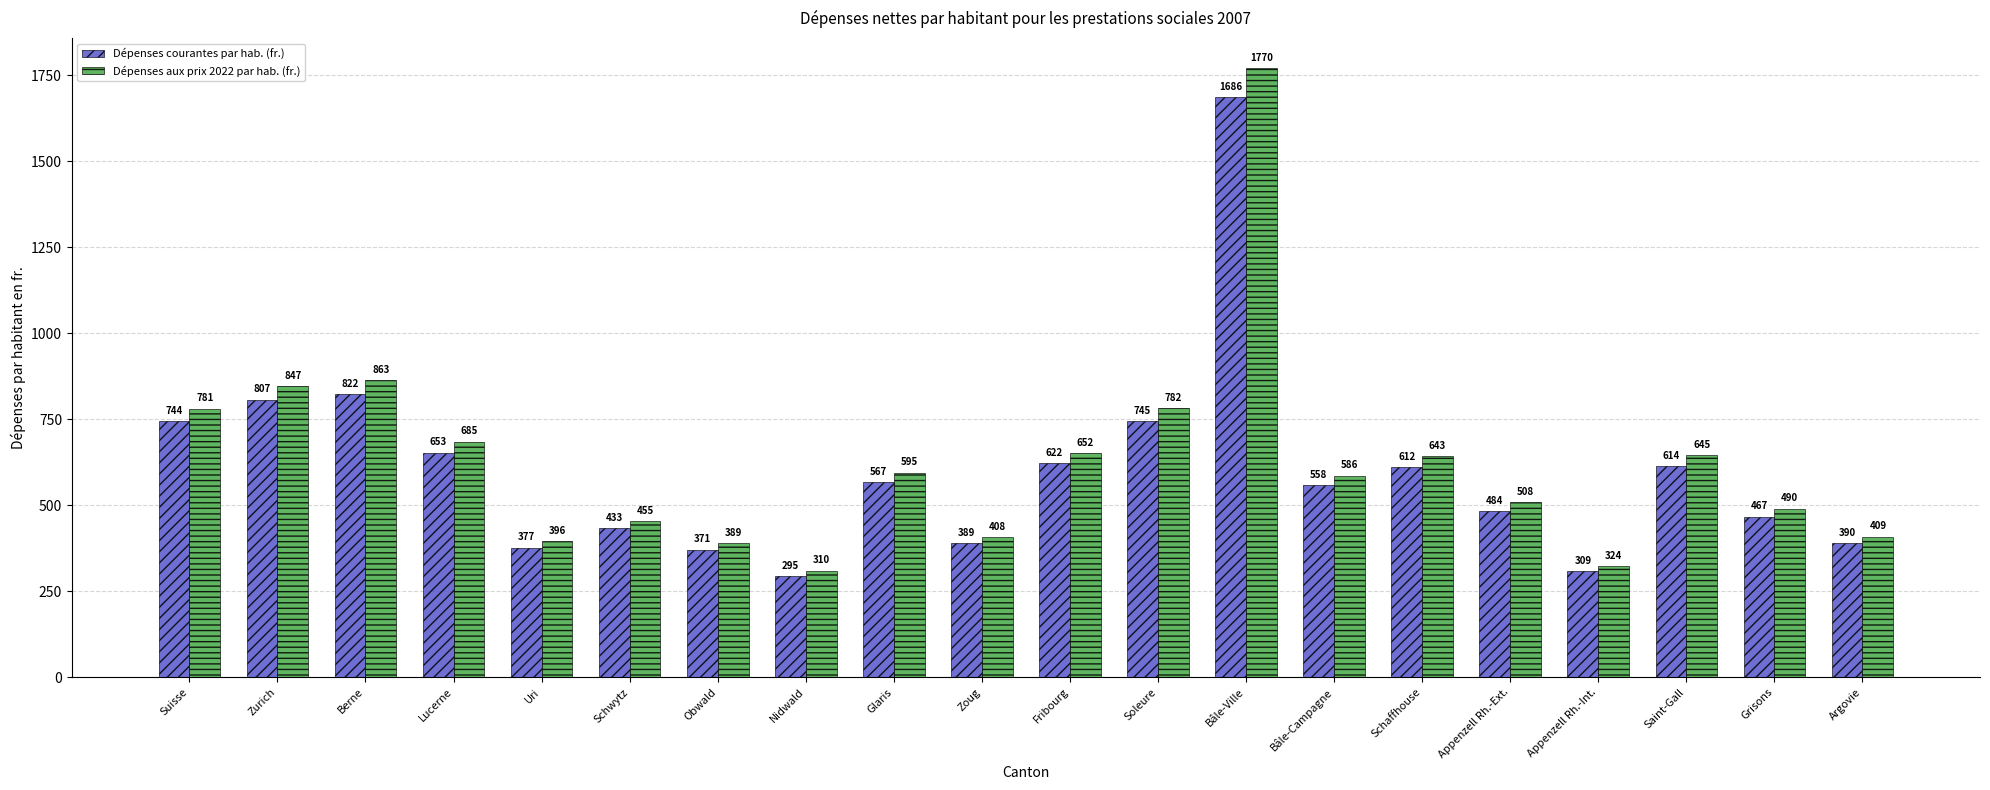

At Grisons, list the series in order from smallest to largest.

Dépenses courantes par hab. (fr.), Dépenses aux prix 2022 par hab. (fr.)